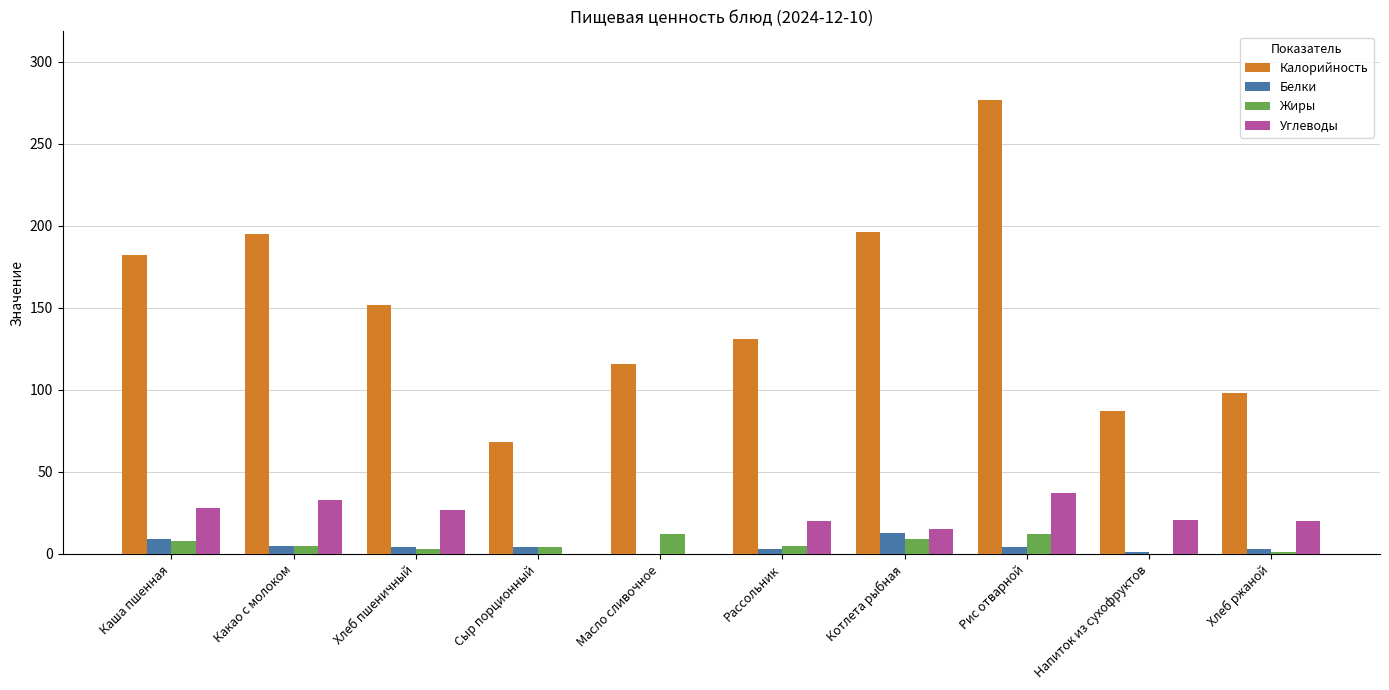

Between Рис отварной and Хлеб ржаной, which series saw the biggest shift?

Калорийность